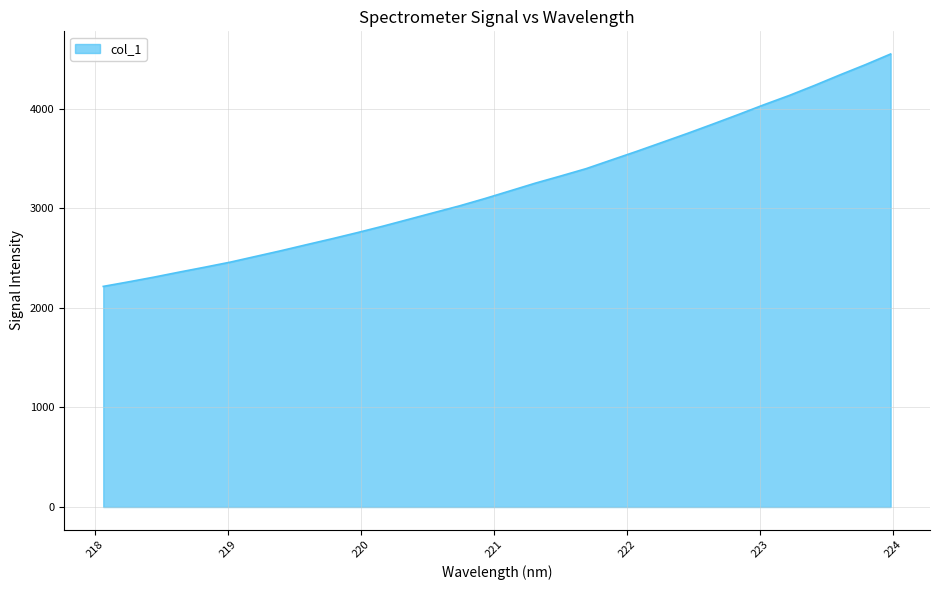

What is the greatest value displayed?

4550.9